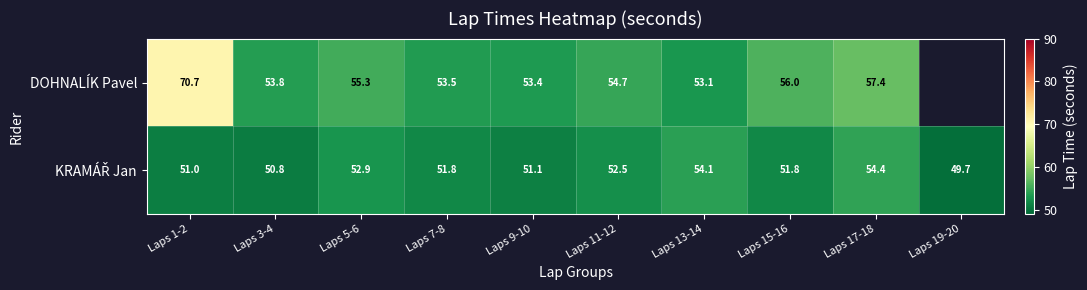

How many distinct data groups are displayed?

2